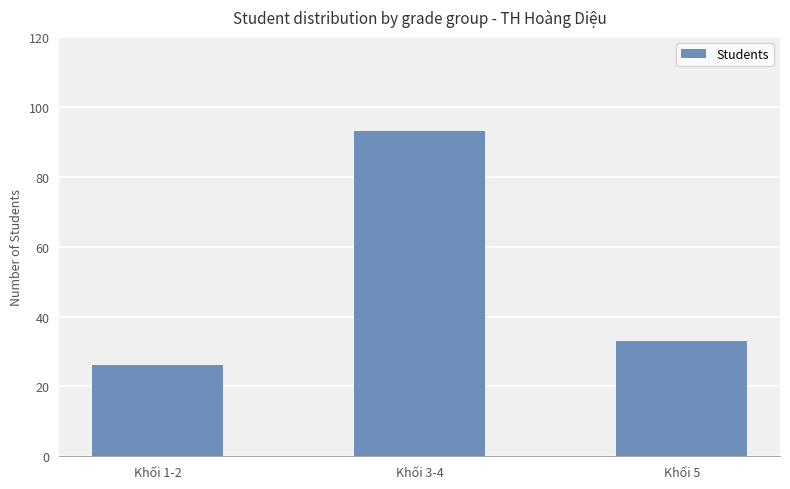

At which category does the chart reach its peak across all series?

Khối 3-4